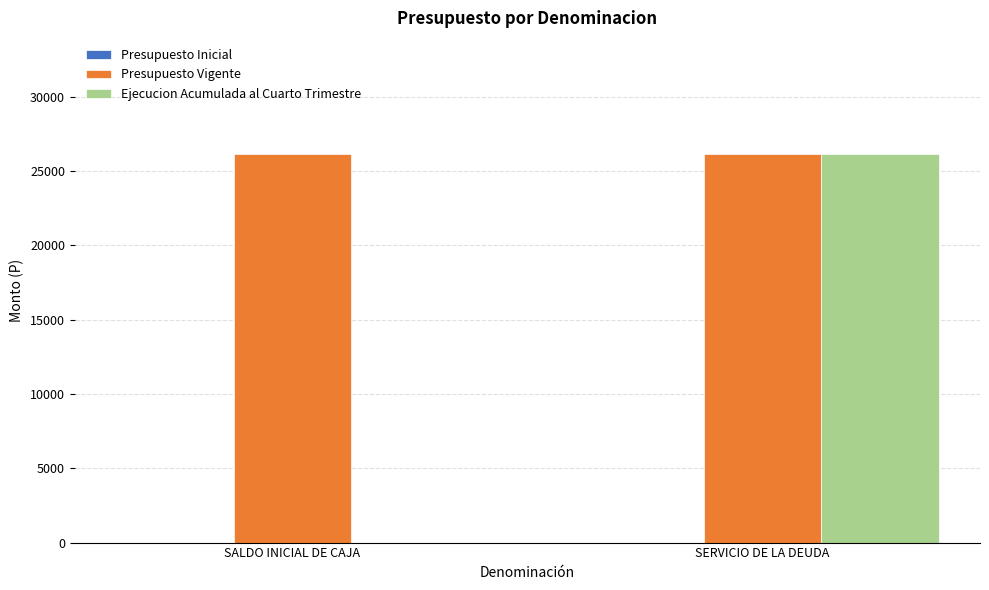

At which category is the sum across all series the highest?

SERVICIO DE LA DEUDA